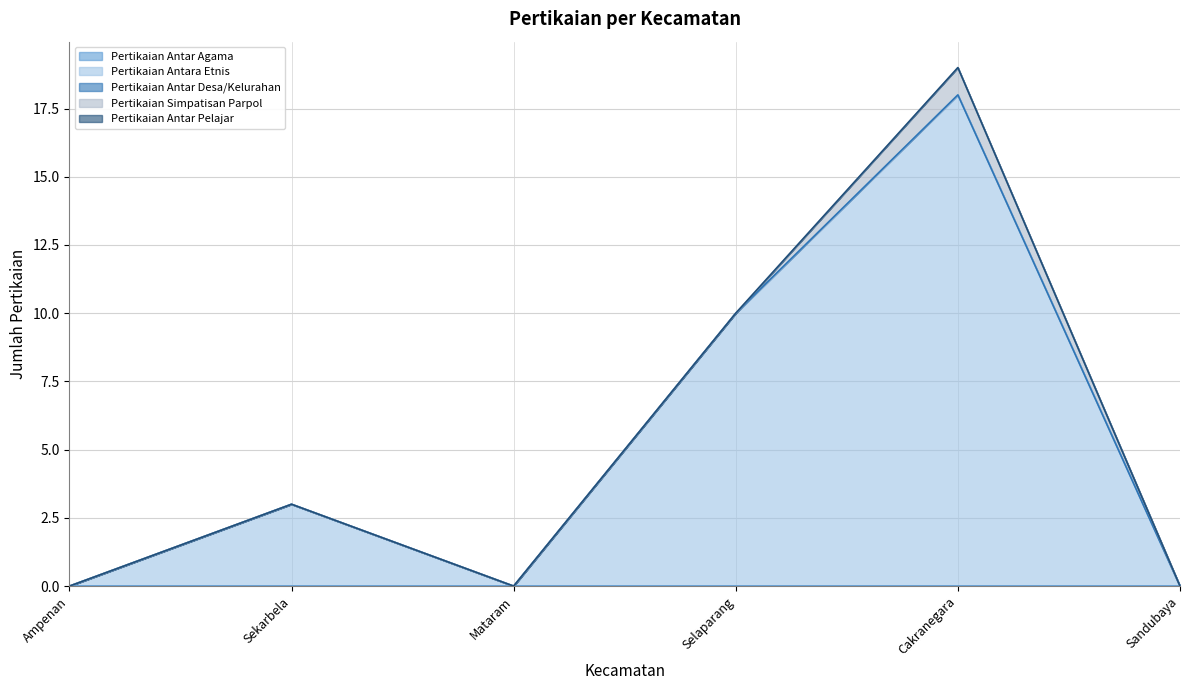

Is the value of Pertikaian Antar Pelajar at Sandubaya greater than the value of Pertikaian Antar Desa/Kelurahan at Ampenan?

No